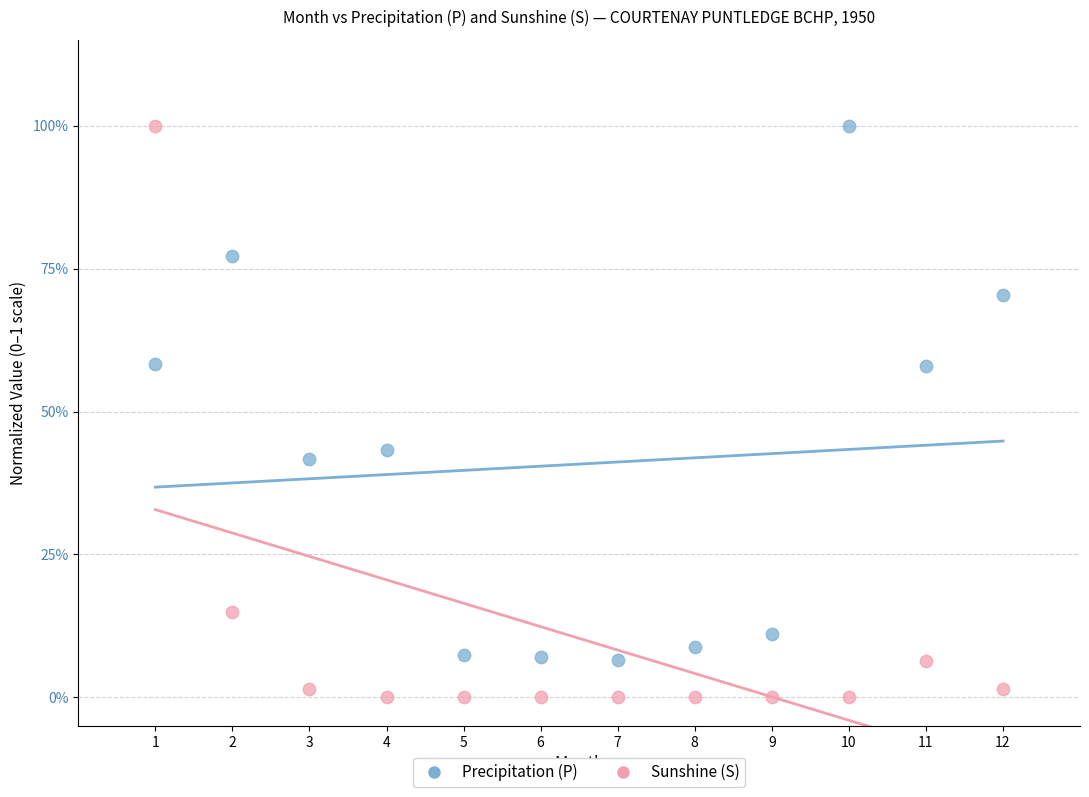

Which series has the largest Y range (max minus min)?

Sunshine (S)